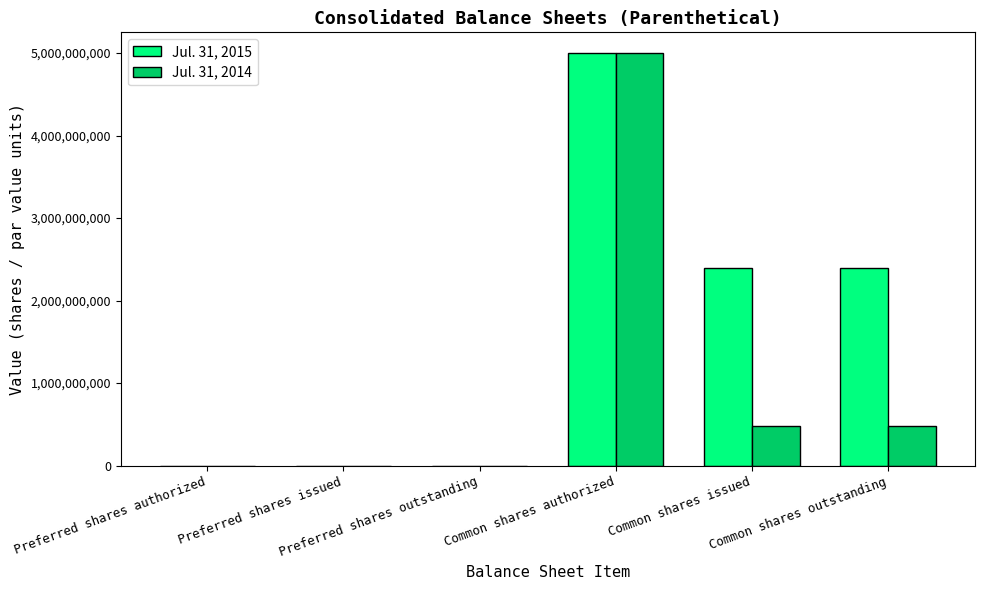

Which series has the largest total across all categories?

Jul. 31, 2015